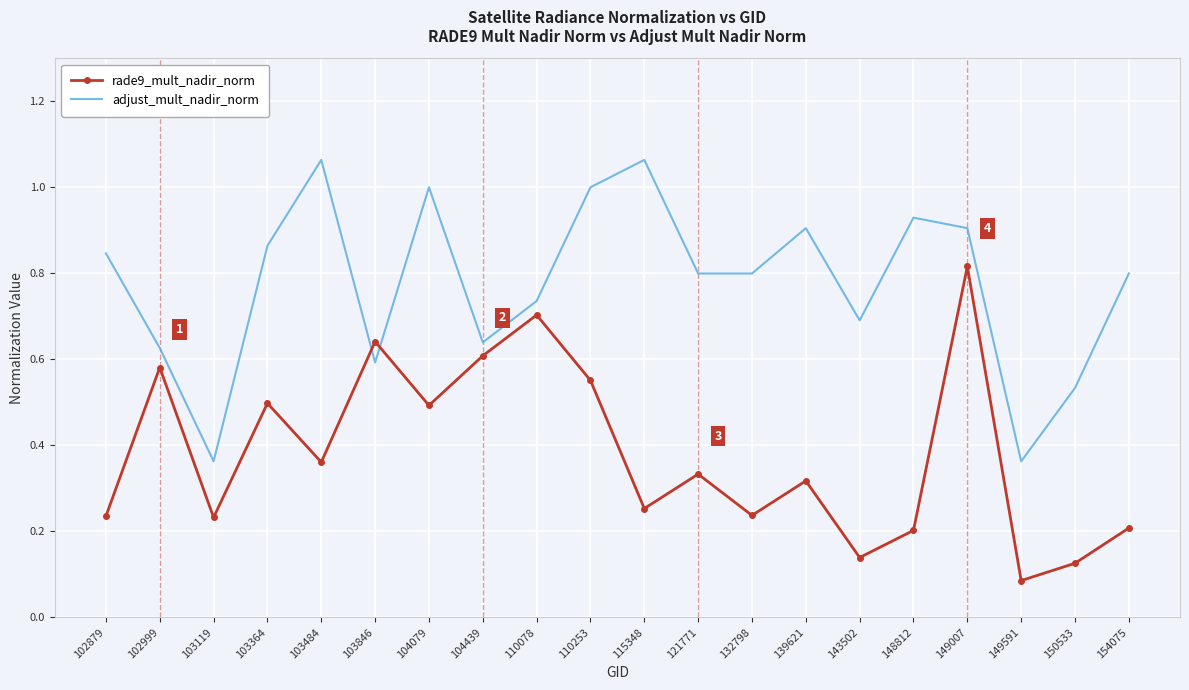

What is the total value across all series at 115348?

1.3